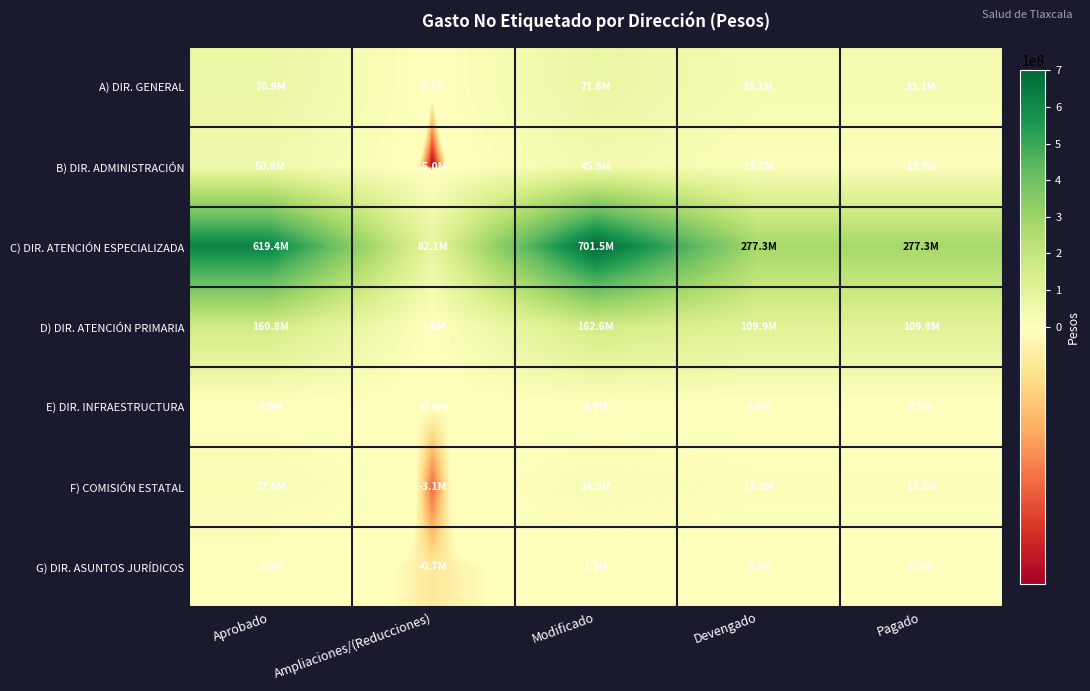

What is the total value across all series at Devengado?

447871400